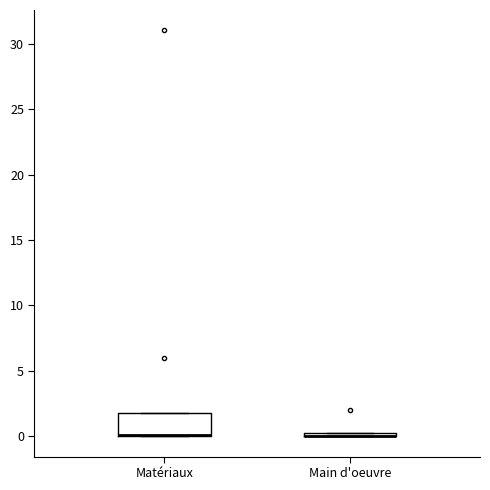

Where is the lower edge of the box for Matériaux on the y-axis? The values are not printed on the chart, so give them approximately, as read against the axis.

0